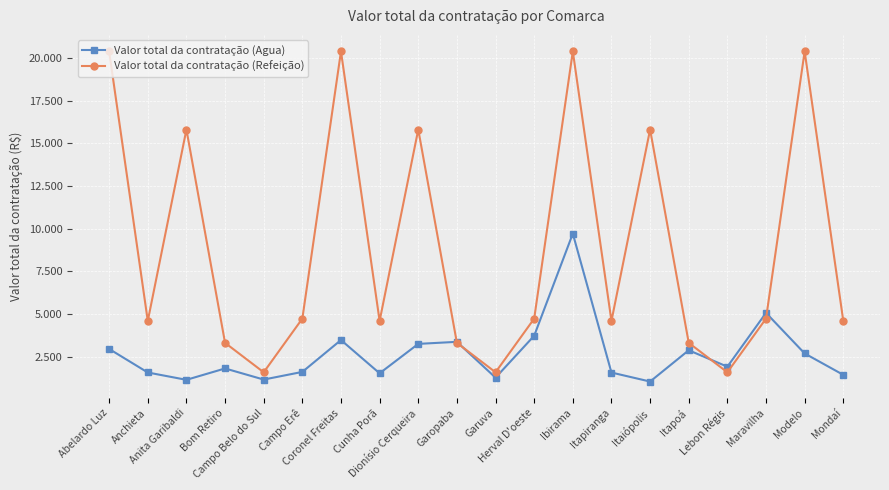

What is the difference between the second highest and second lowest values in the Valor total da contratação (Refeição) series?

18807.0